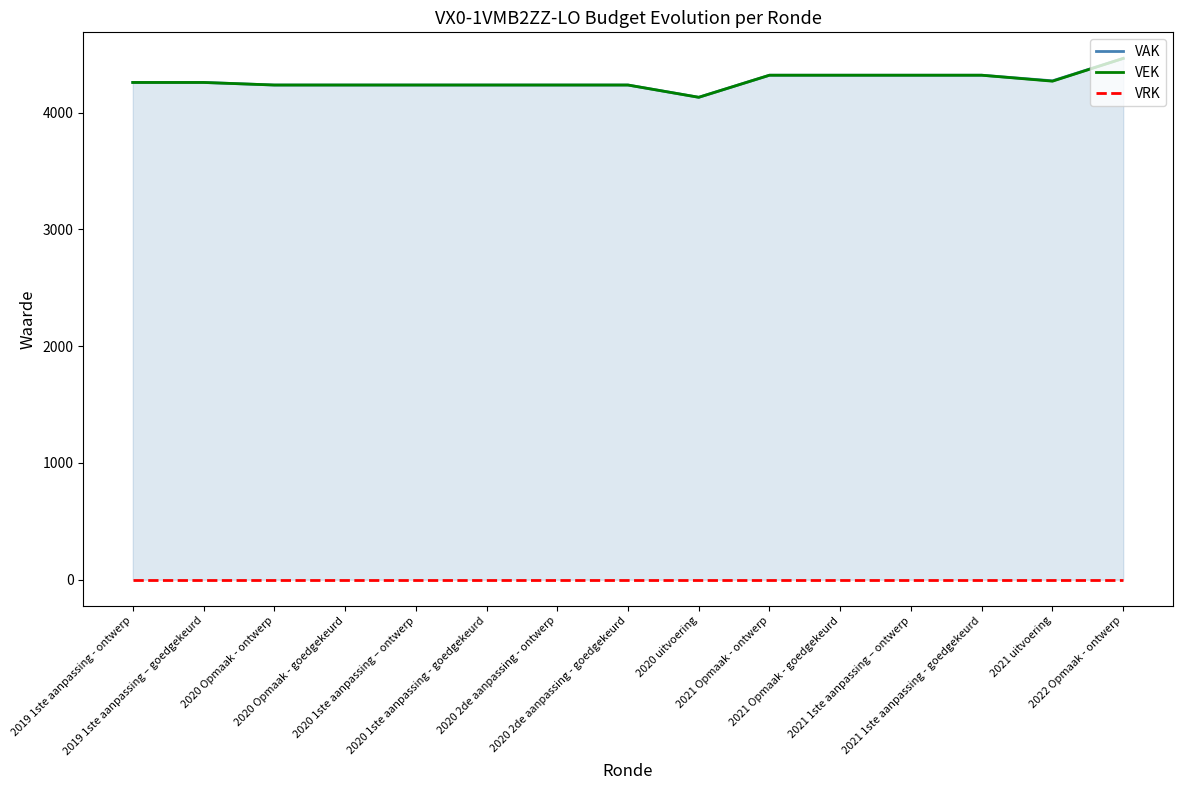

What is the label of the 7th point from the right?

2020 uitvoering